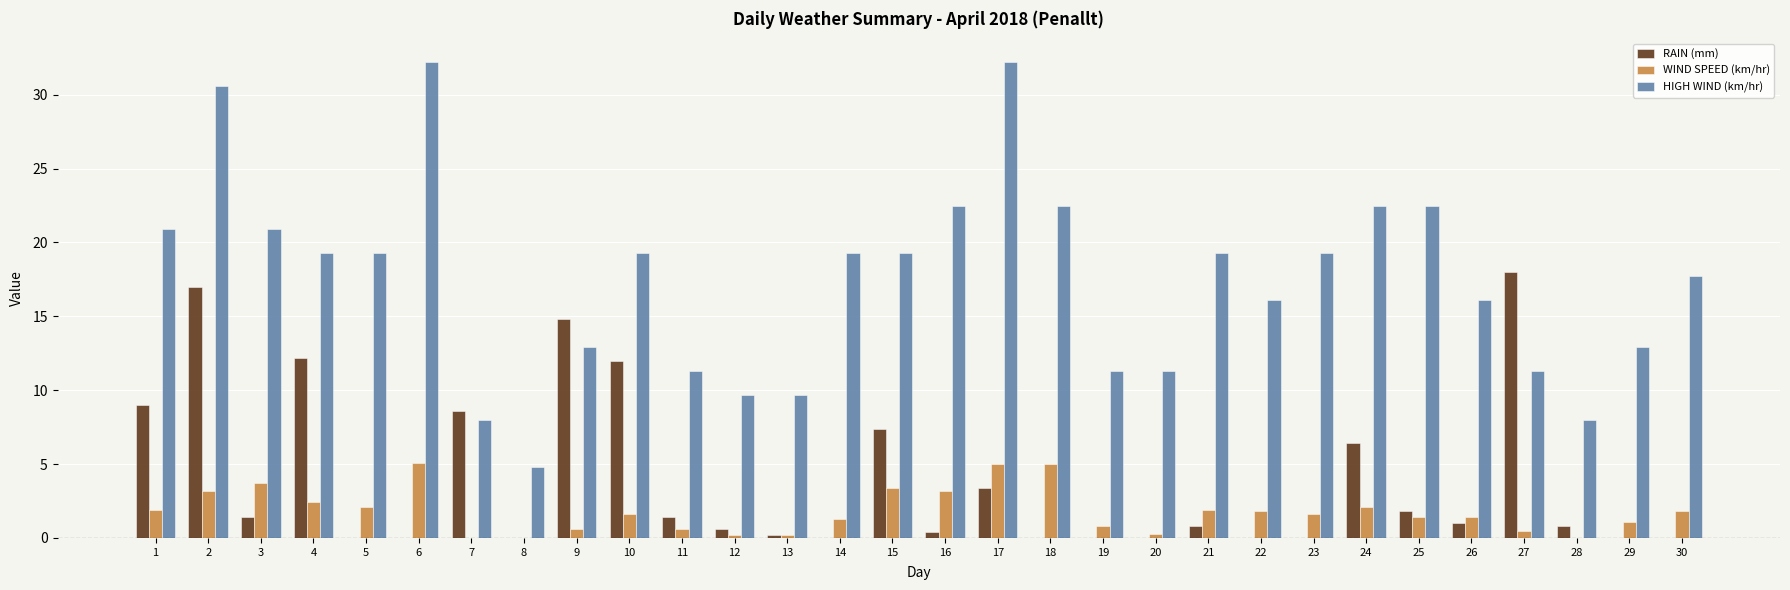

Does the chart contain stacked bars?

No